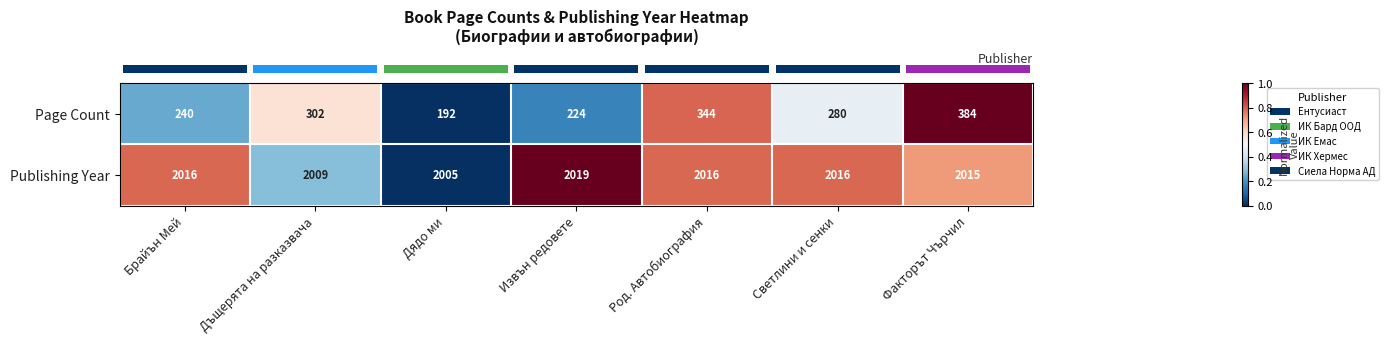

What is the minimum value shown in the chart?

192